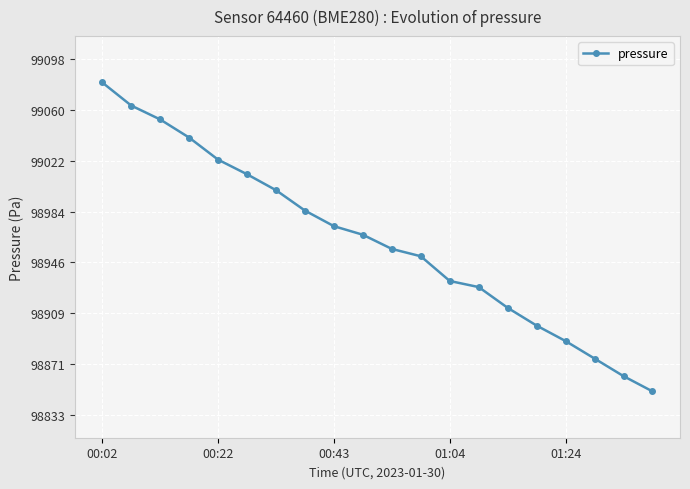

What is the smallest value displayed?

98850.0